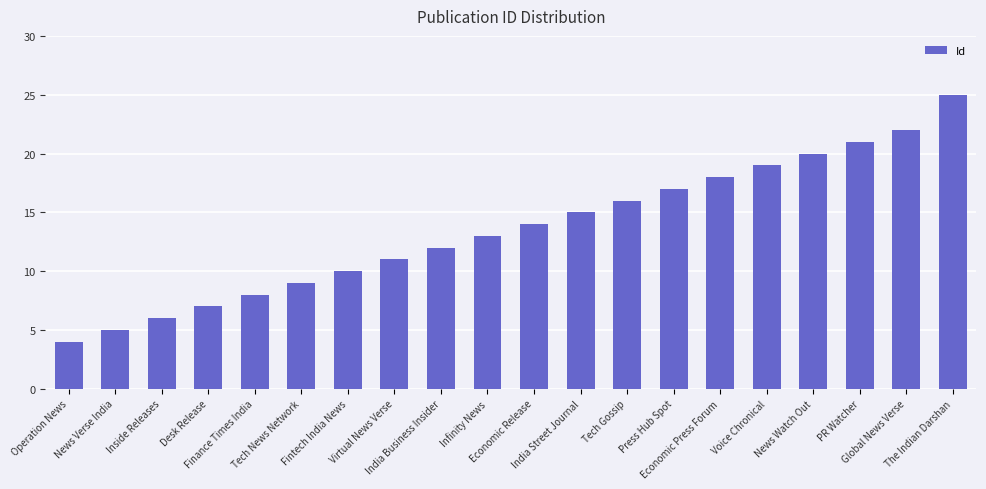

Reading left to right, list all the values displayed in this chart.

Operation News=4	News Verse India=5	Inside Releases=6	Desk Release=7	Finance Times India=8	Tech News Network=9	Fintech India News=10	Virtual News Verse=11	India Business Insider=12	Infinity News=13	Economic Release=14	India Street Journal=15	Tech Gossip=16	Press Hub Spot=17	Economic Press Forum=18	Voice Chronical=19	News Watch Out=20	PR Watcher=21	Global News Verse=22	The Indian Darshan=25